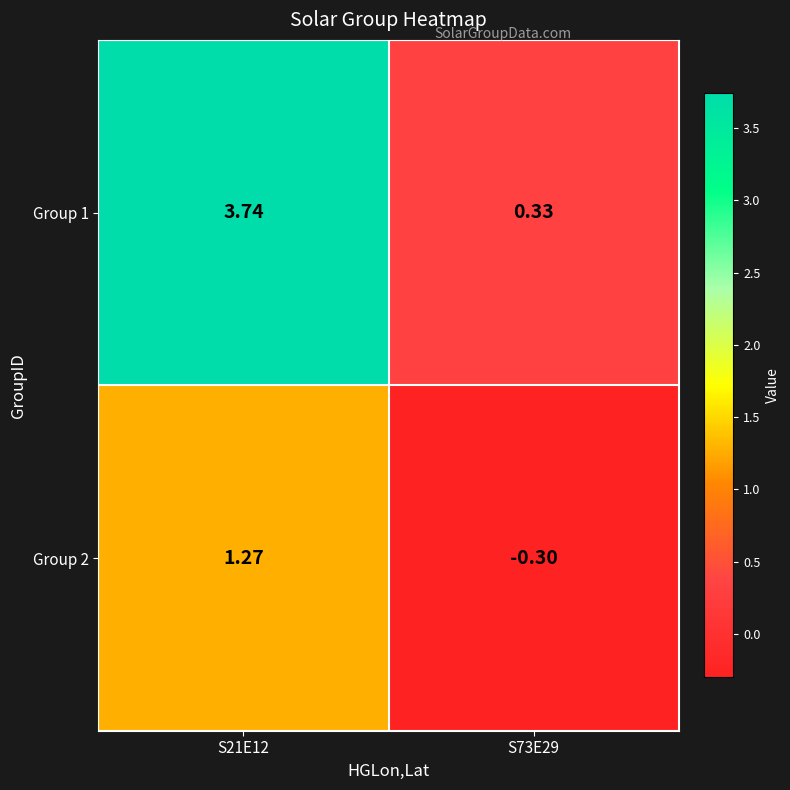

What is the minimum value shown in the chart?

-0.3